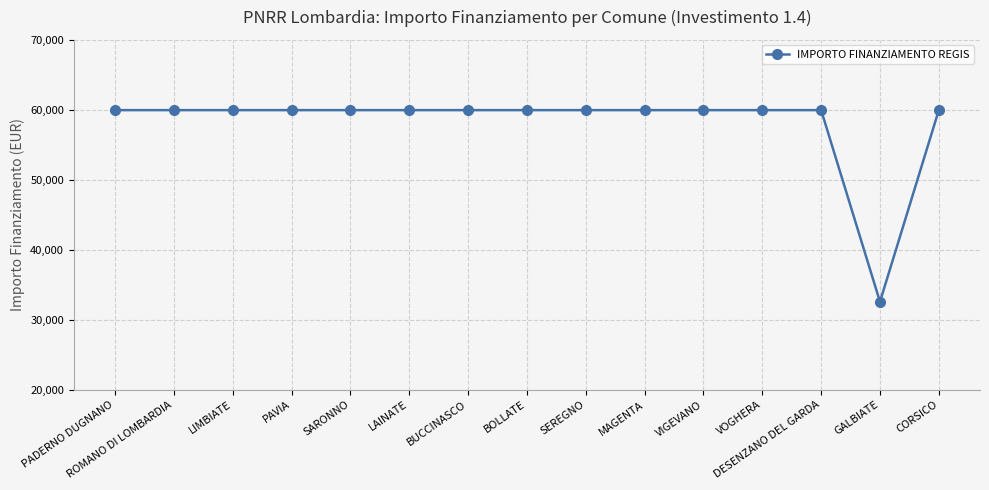

What is the sum of the values at CORSICO and SARONNO?

119932